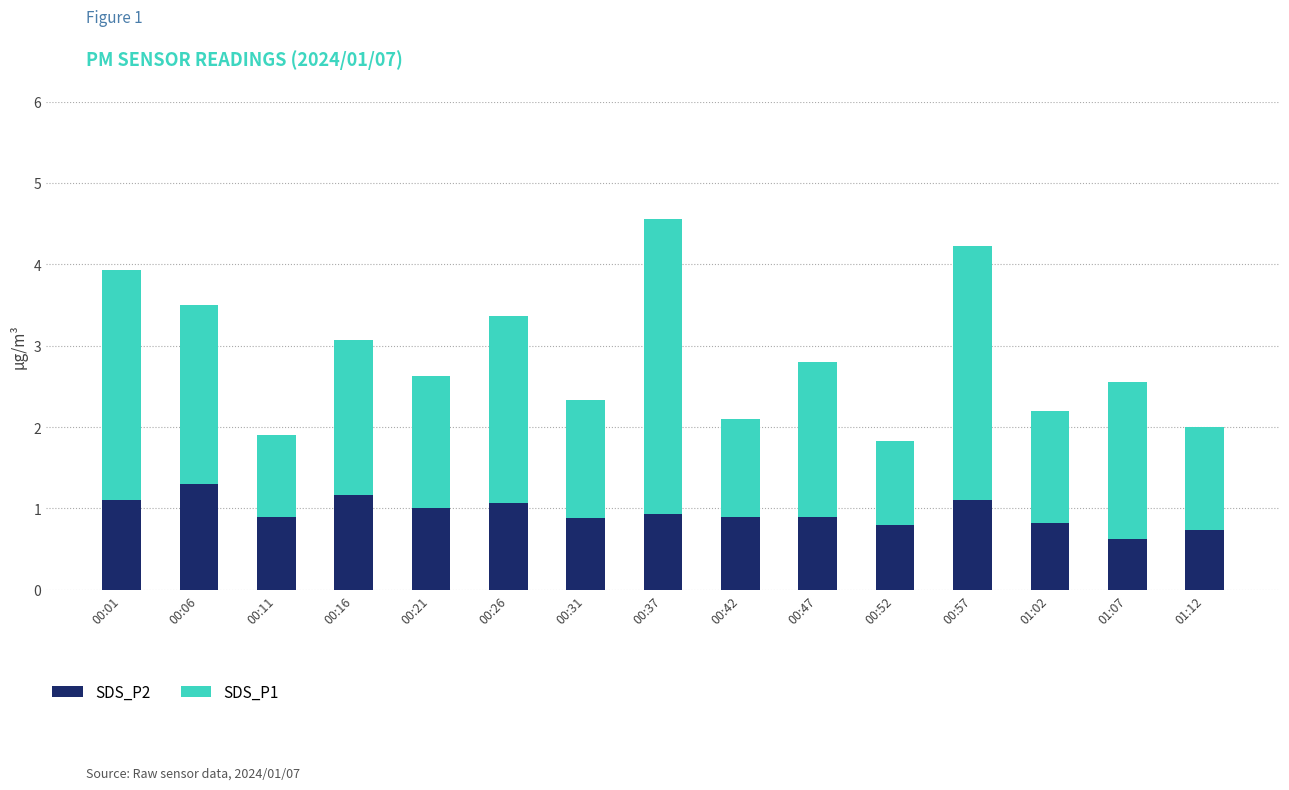

Reading left to right, list the values for the SDS_P2 series.

00:01=1.1	00:06=1.3	00:11=0.9	00:16=1.2	00:21=1.0	00:26=1.1	00:31=0.9	00:37=0.9	00:42=0.9	00:47=0.9	00:52=0.8	00:57=1.1	01:02=0.8	01:07=0.6	01:12=0.7